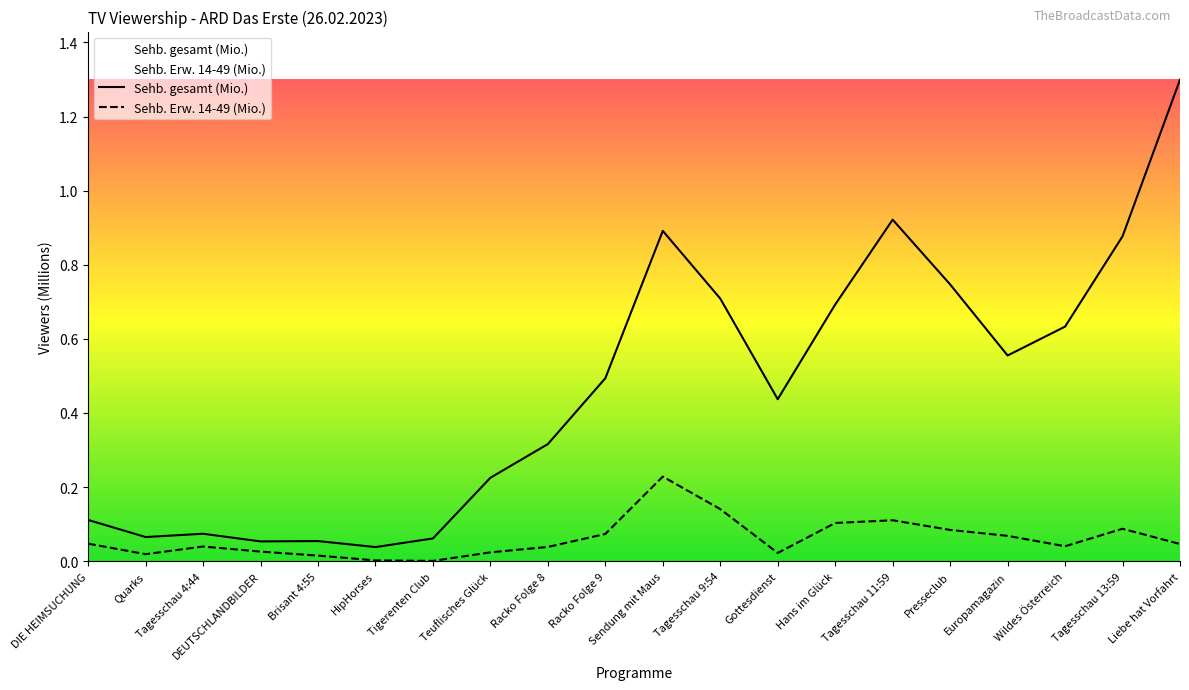

What is the label of the 2nd point from the right?

Tagesschau 13:59